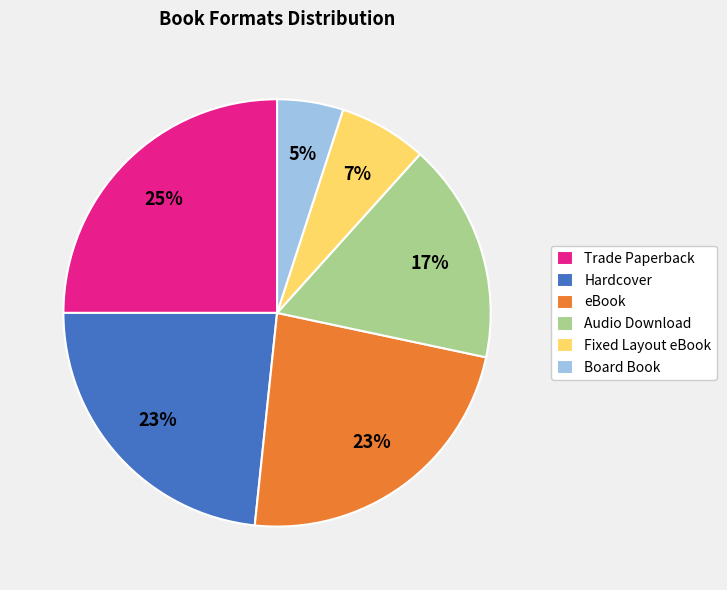

Is the sum of Board Book and Audio Download greater than half?

No